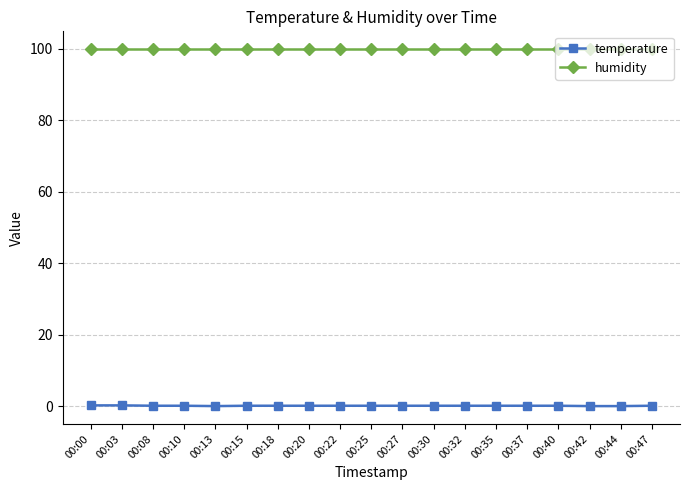

Rank the series by their average value, from highest to lowest.

humidity, temperature